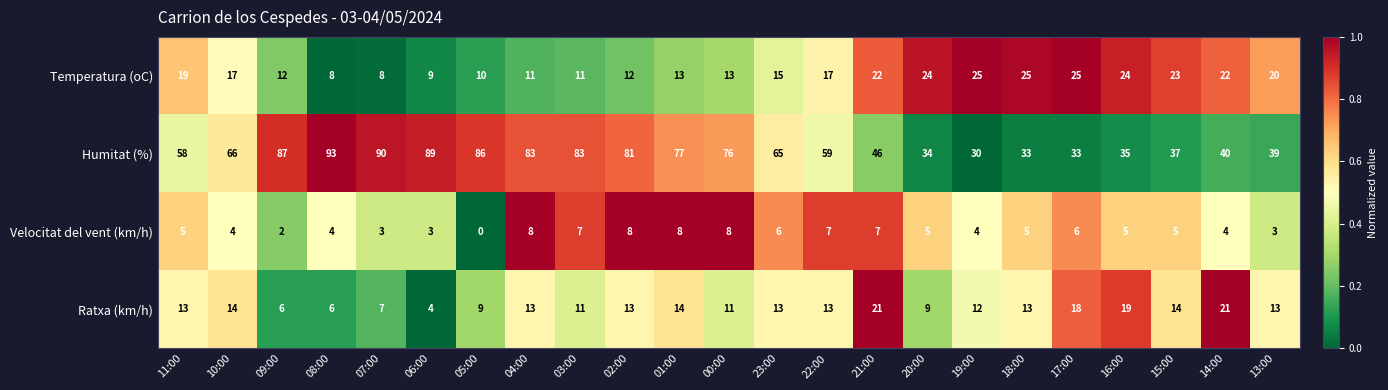

What is the average value of the Velocitat del vent (km/h) series?

5